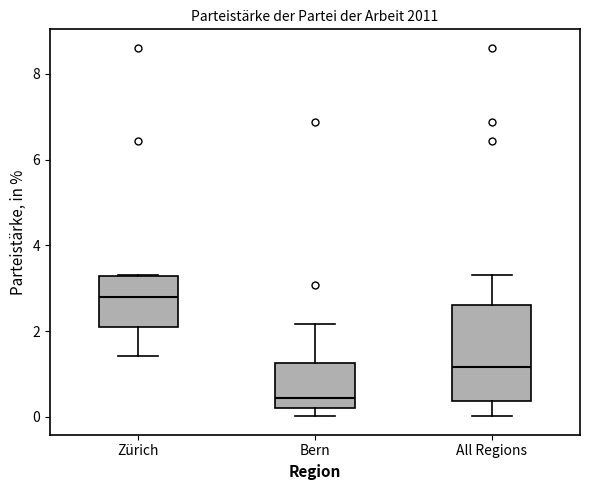

Reading left to right, transcribe this box plot: for each box, give where its median line is, the range the box spans, and where its two whiskers end, as read against the y-axis. The values are not printed on the chart, so give them approximately, as read against the axis.

Zürich: median 2.8, box 2.2 to 3.2, whiskers 1.4 to 3.2
Bern: median 0.4, box 0.2 to 1.2, whiskers 0.0 to 2.2
All Regions: median 1.2, box 0.4 to 2.6, whiskers 0.0 to 3.2